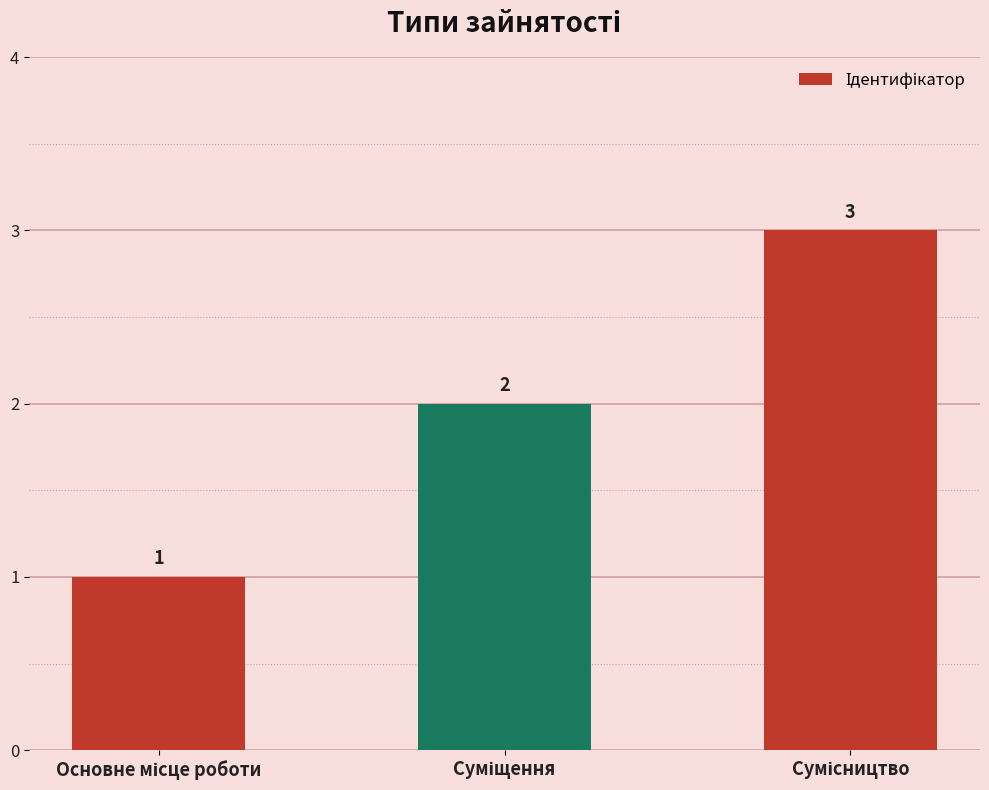

What is the maximum value shown in the chart?

3